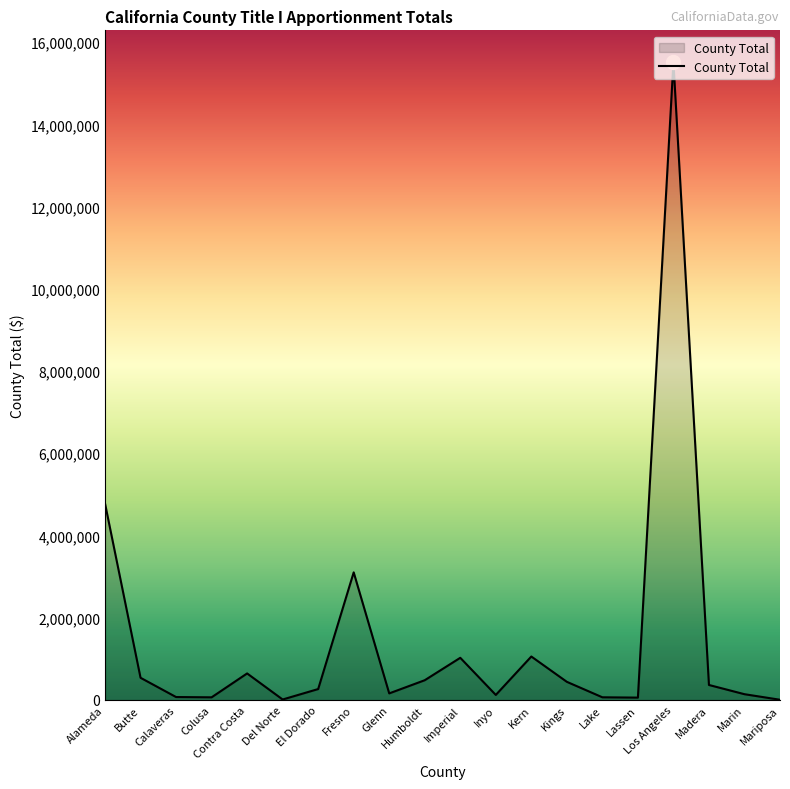

Where is the data nearest to the value 7758153?

Alameda